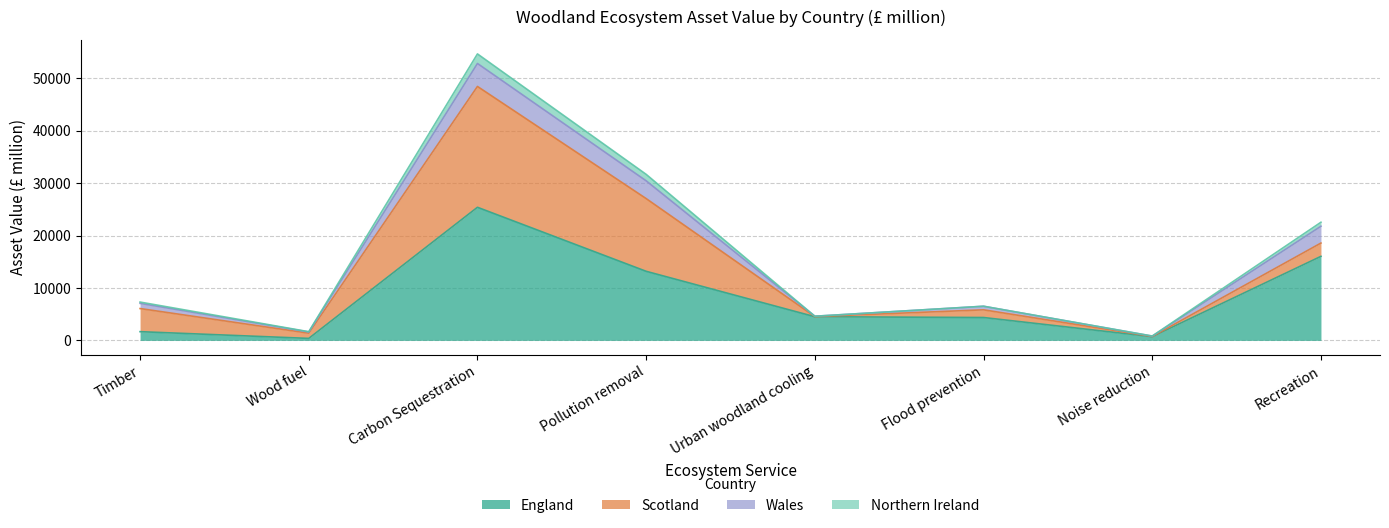

At which category does Northern Ireland reach its first local peak?

Carbon Sequestration